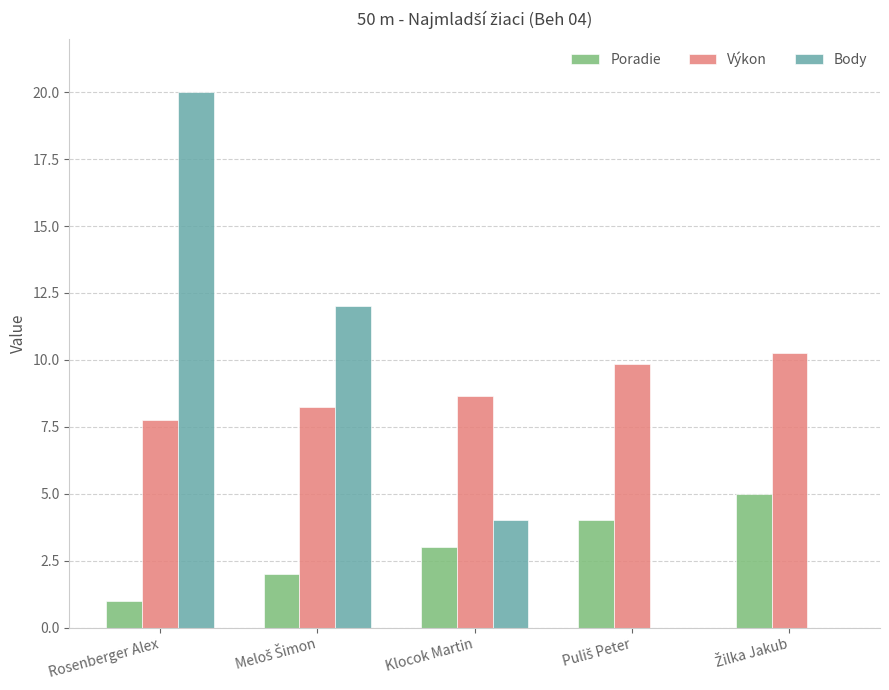

Which series has the largest total across all categories?

Výkon